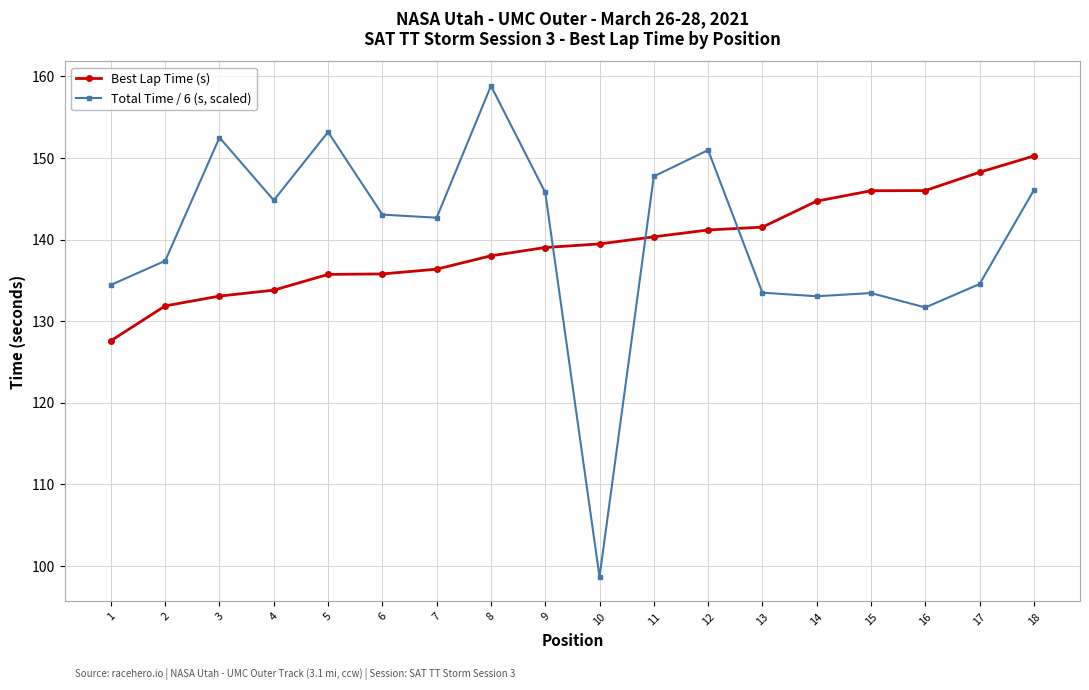

Between 3 and 7, which series saw the biggest shift?

Total Time / 6 (s, scaled)